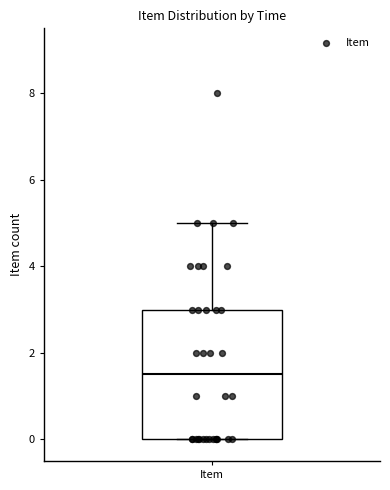

Transcribe this box plot: give where the median line is, the range the box spans, and where the two whiskers end, as read against the y-axis. The values are not printed on the chart, so give them approximately, as read against the axis.

median 1.6, box 0.0 to 3.0, whiskers 0.0 to 5.0